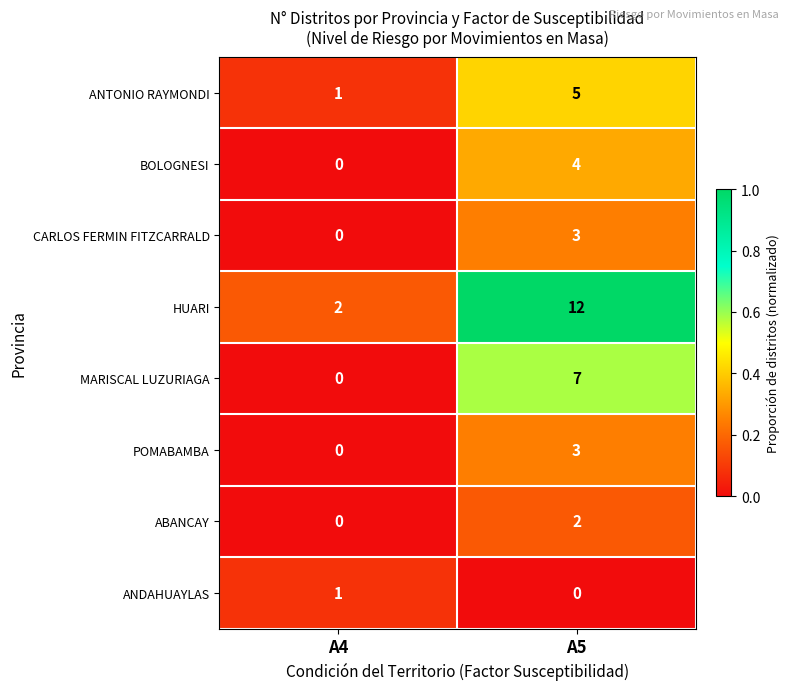

Which category has the highest value across all series?

A5